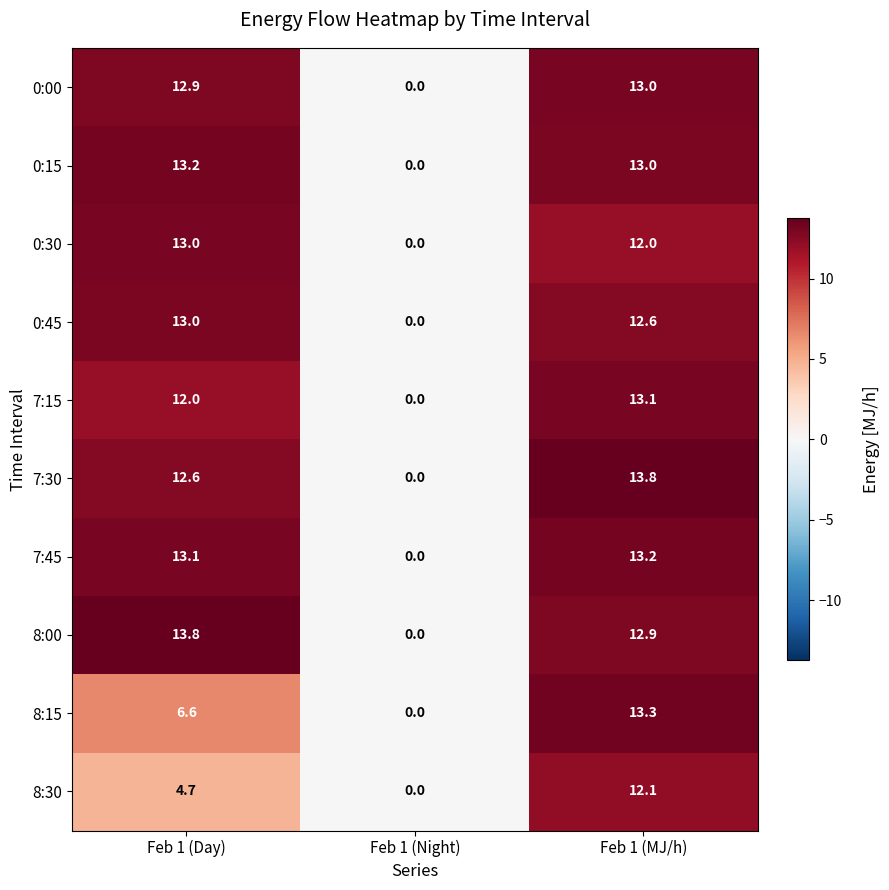

What is the maximum value for 0:00?

13.0